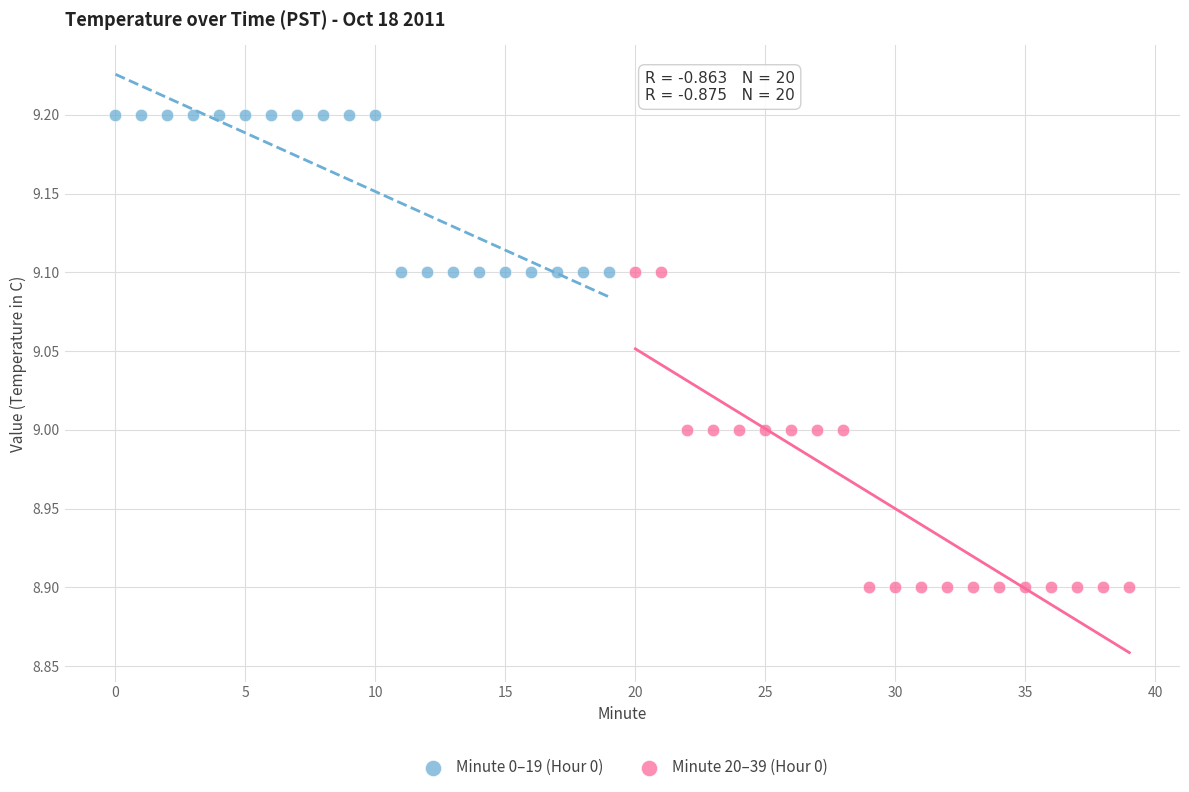

Which series reaches the maximum Y coordinate?

Minute 0–19 (Hour 0)